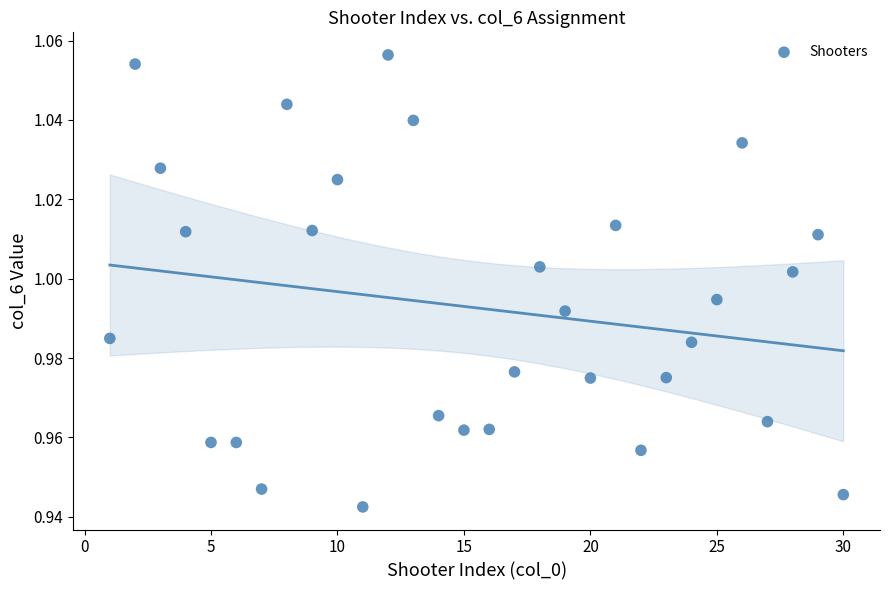

What is the range of X values (max minus min)?

29.0